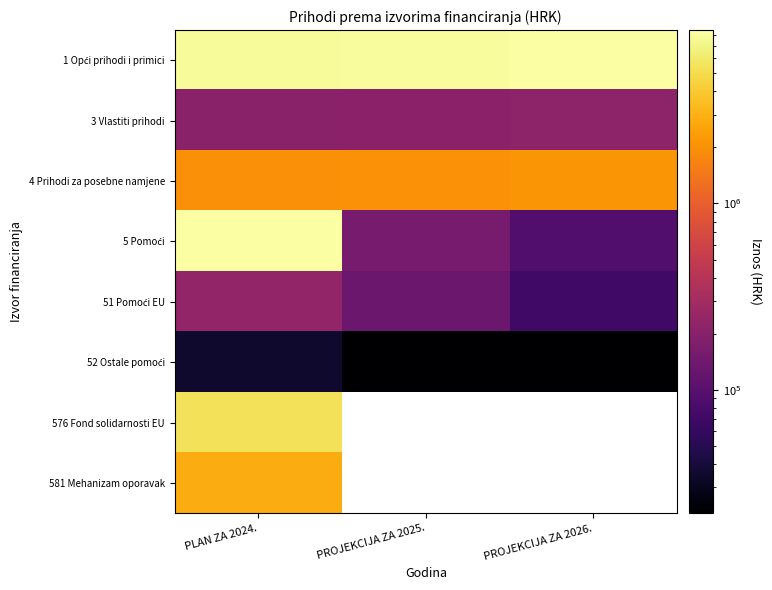

What is the smallest value displayed?

21755.0